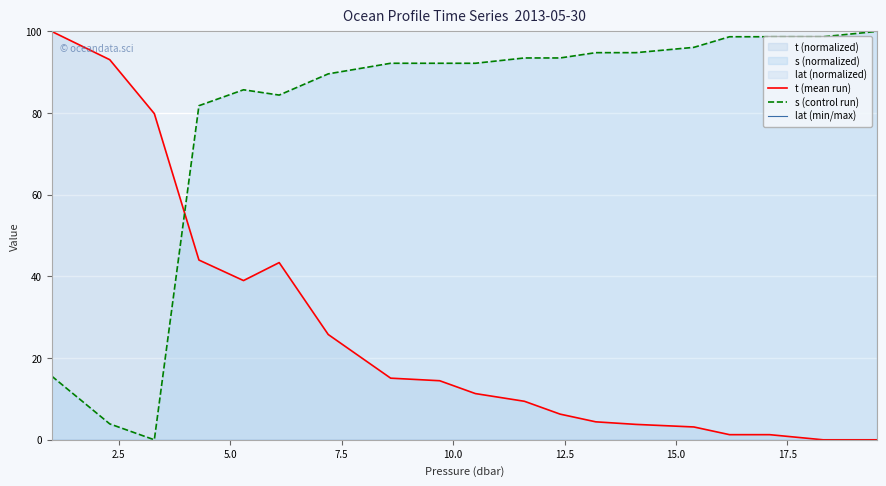

Is the value of s (control run) at 17 greater than the value of lat (min/max) at 16?

Yes